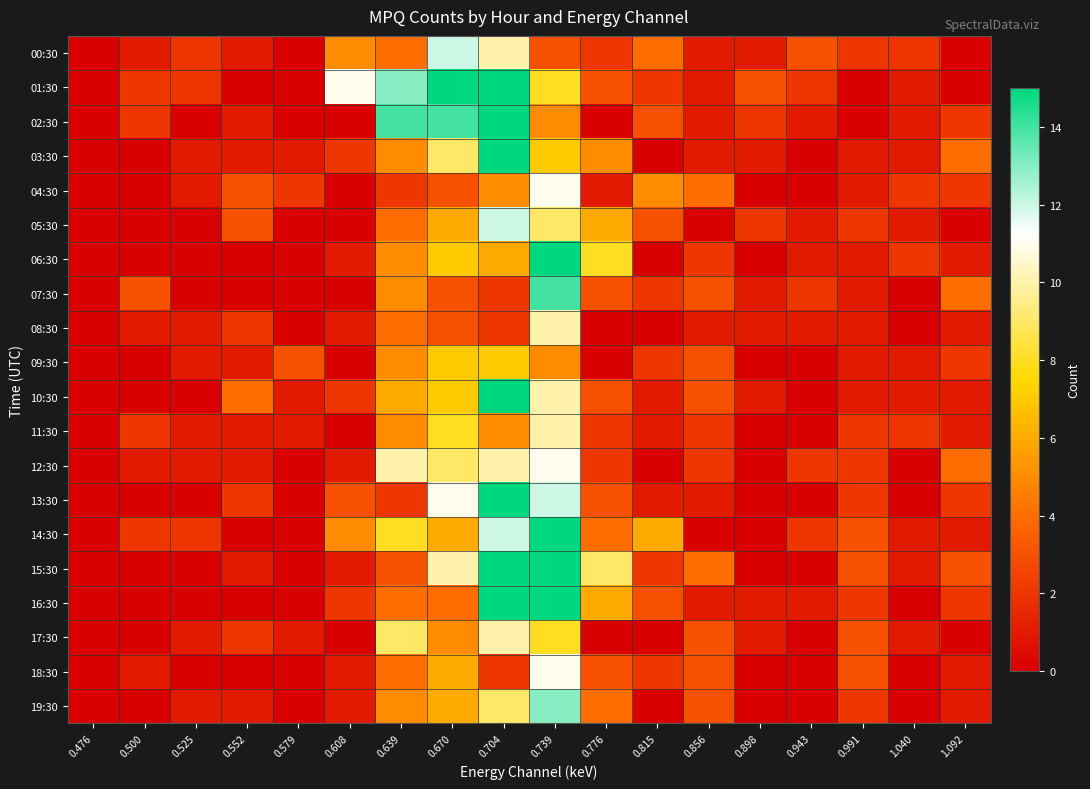

How many categories are shown in the chart?

18